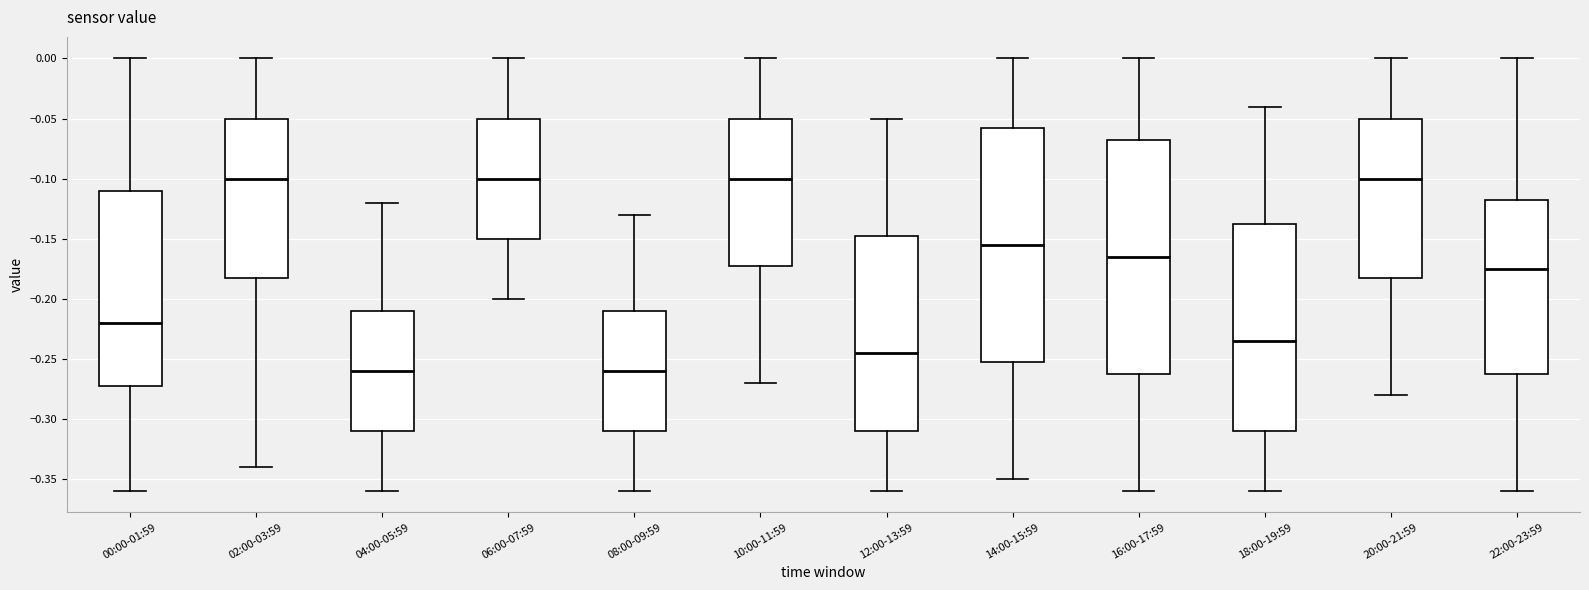

Reading left to right, read every box against the y-axis: the position of its median line, the range the box covers, and the ends of its whiskers. The values are not printed on the chart, so give them approximately, as read against the axis.

00:00-01:59: median -0.220, box -0.270 to -0.110, whiskers -0.360 to 0.000
02:00-03:59: median -0.100, box -0.180 to -0.050, whiskers -0.340 to 0.000
04:00-05:59: median -0.260, box -0.310 to -0.210, whiskers -0.360 to -0.120
06:00-07:59: median -0.100, box -0.150 to -0.050, whiskers -0.200 to 0.000
08:00-09:59: median -0.260, box -0.310 to -0.210, whiskers -0.360 to -0.130
10:00-11:59: median -0.100, box -0.170 to -0.050, whiskers -0.270 to 0.000
12:00-13:59: median -0.245, box -0.310 to -0.145, whiskers -0.360 to -0.050
14:00-15:59: median -0.155, box -0.250 to -0.055, whiskers -0.350 to 0.000
16:00-17:59: median -0.165, box -0.260 to -0.065, whiskers -0.360 to 0.000
18:00-19:59: median -0.235, box -0.310 to -0.135, whiskers -0.360 to -0.040
20:00-21:59: median -0.100, box -0.180 to -0.050, whiskers -0.280 to 0.000
22:00-23:59: median -0.175, box -0.260 to -0.115, whiskers -0.360 to 0.000